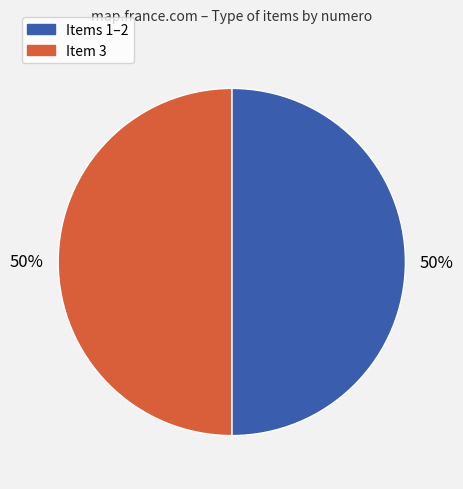

To the nearest percent, what is the average slice percentage?

50%